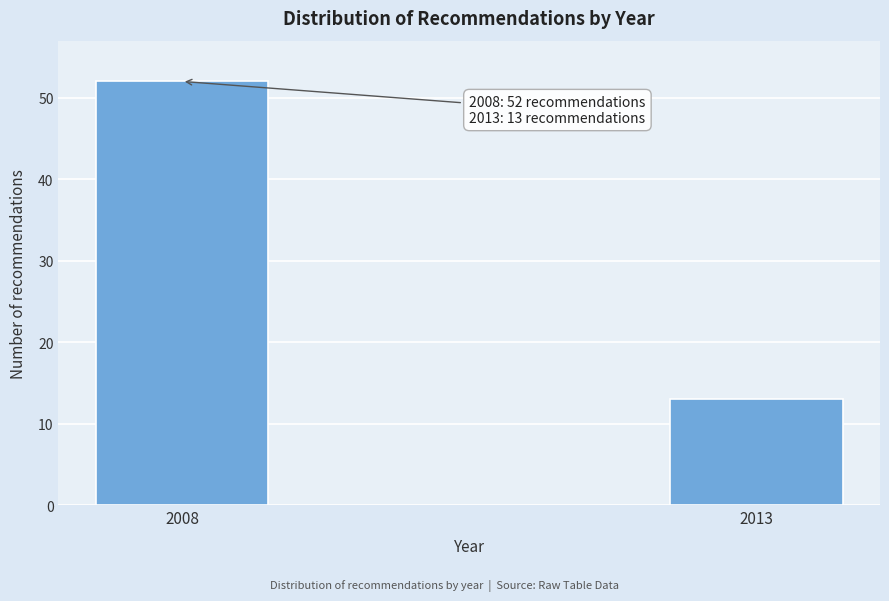

Reading left to right, transcribe all the data shown in this chart.

2008=52	2013=13